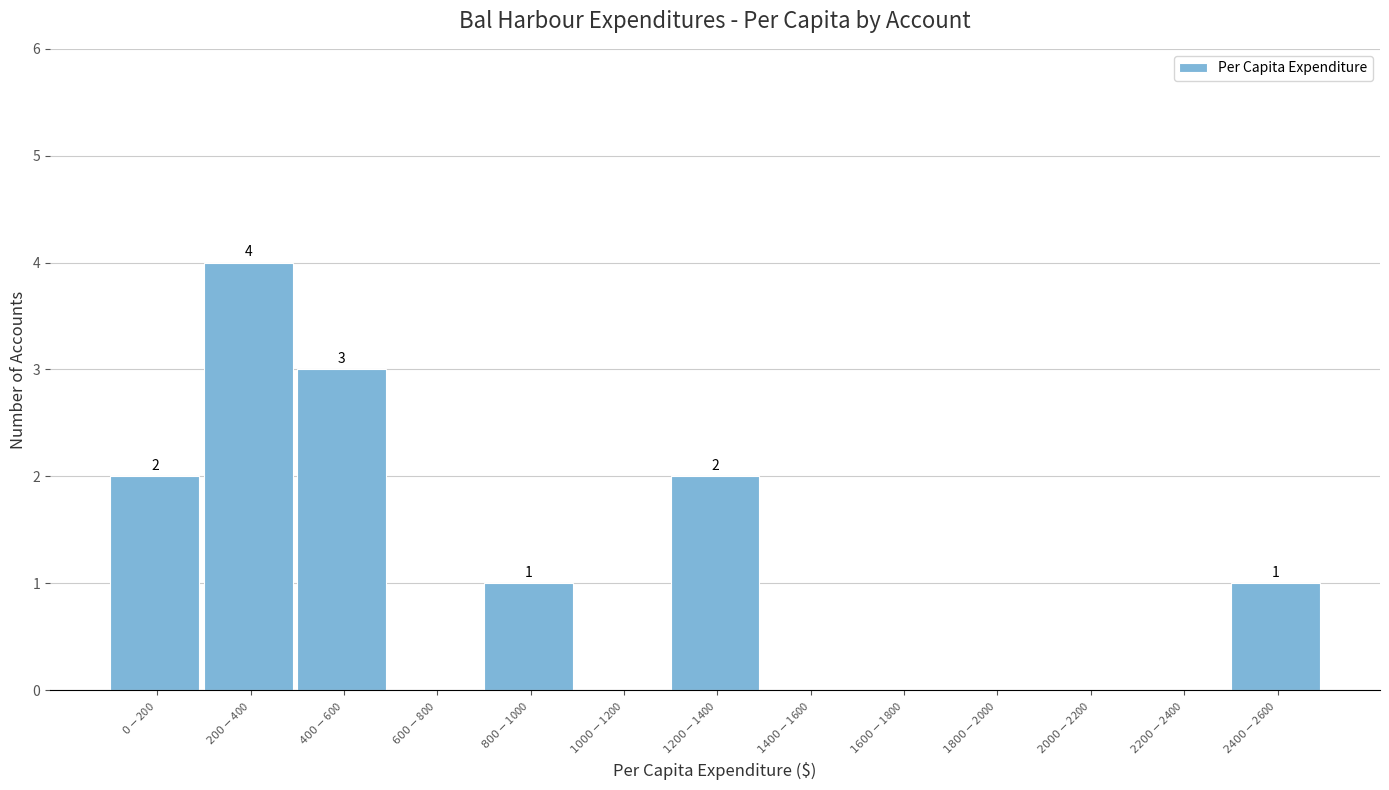

What is the greatest value displayed?

4